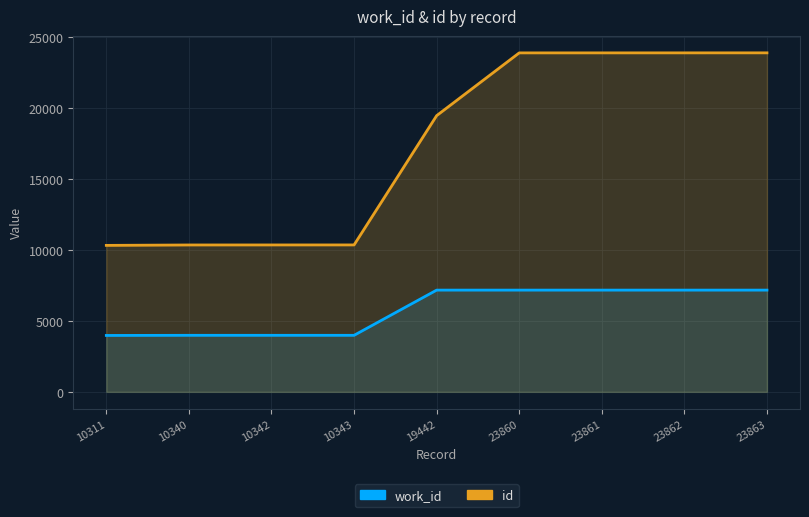

What is the sum of the id values at 10340 and 10311?

20651